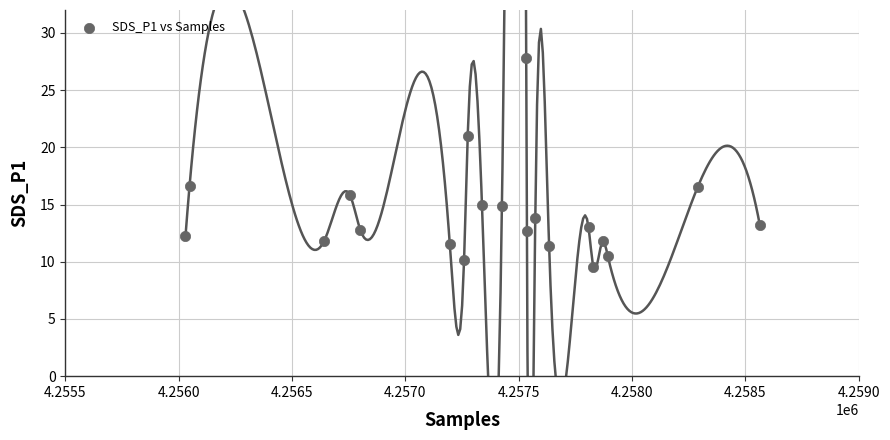

What is the range of Y values (max minus min)?

18.3